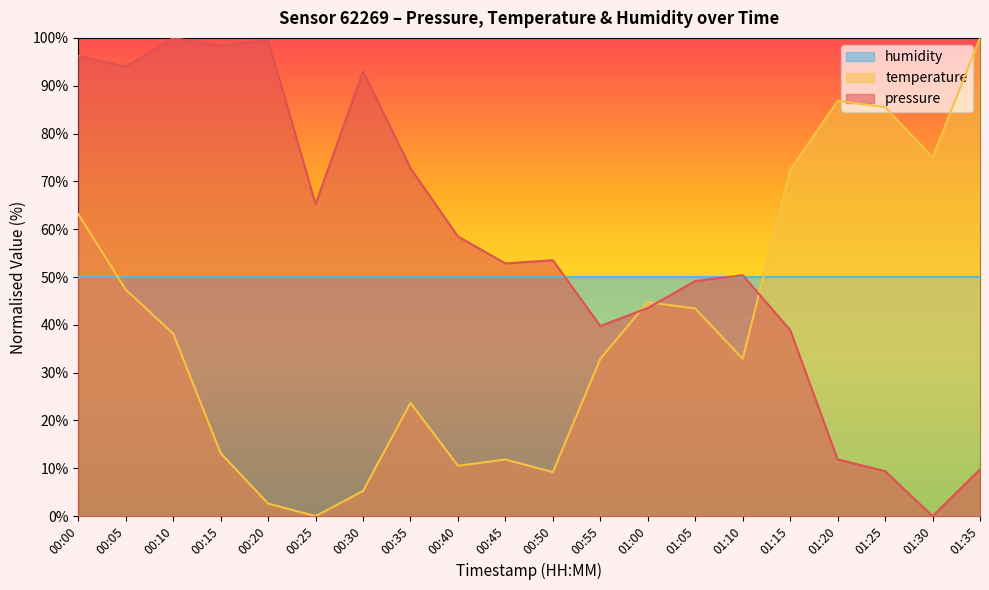

True or false: pressure has a value of 53.5 at 00:50.

True